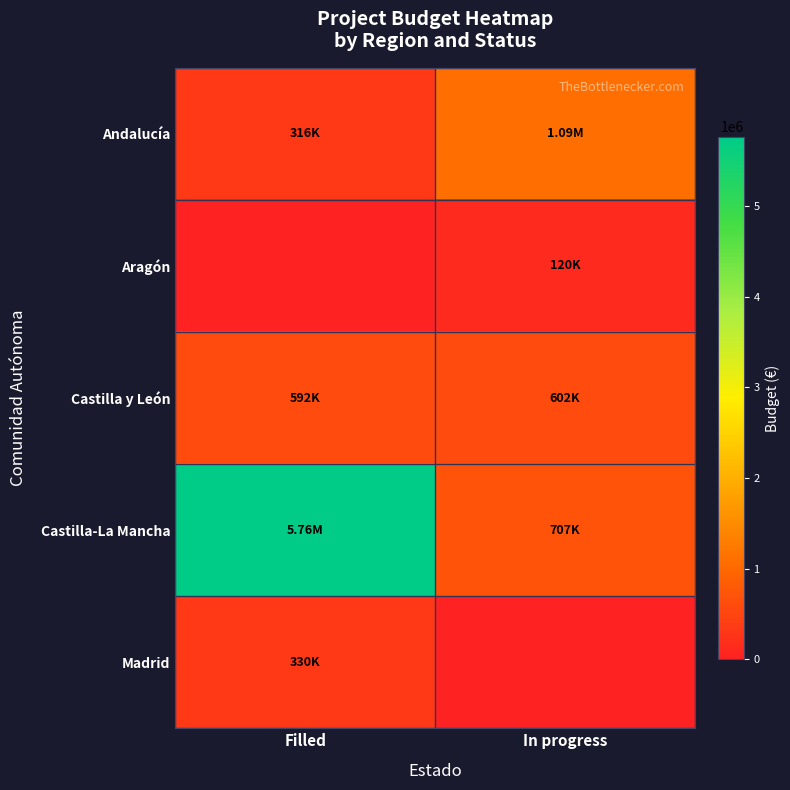

List the series in order of their peak value, lowest first.

row_1, row_4, row_2, row_0, row_3